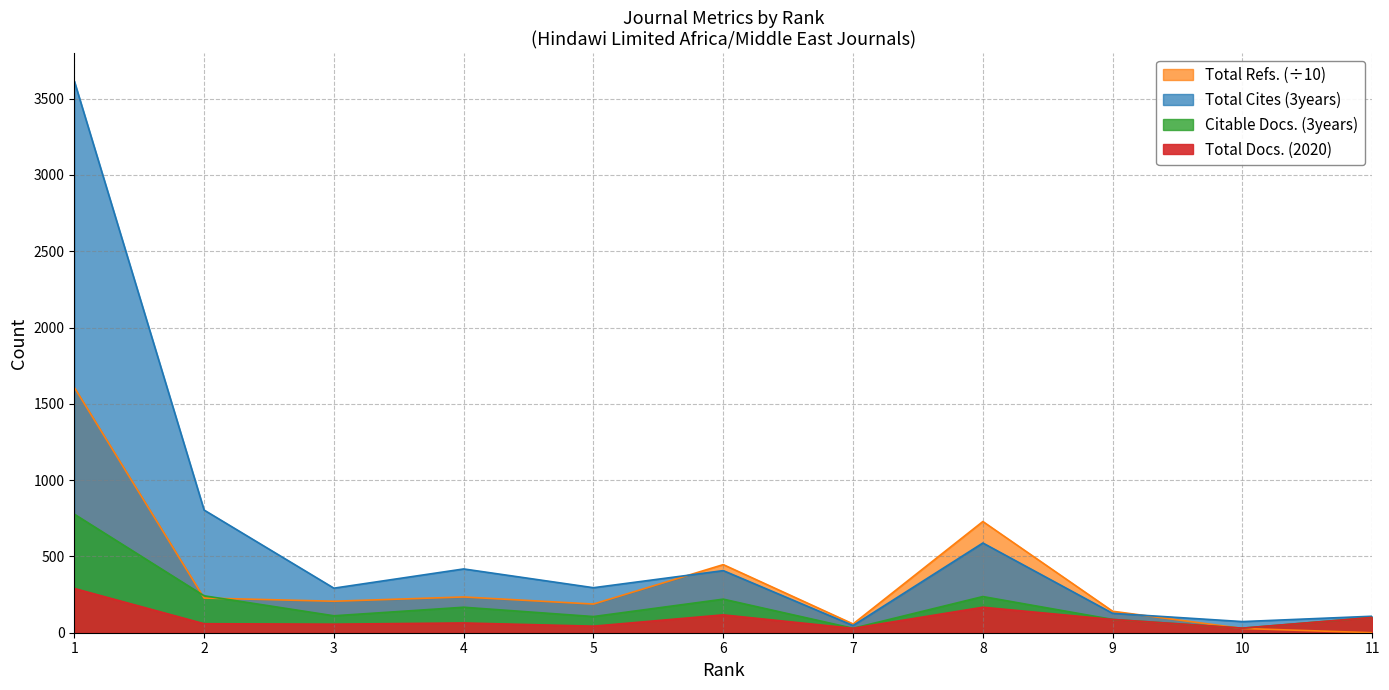

What is the sum of all Citable Docs. (3years) values?

2106.0